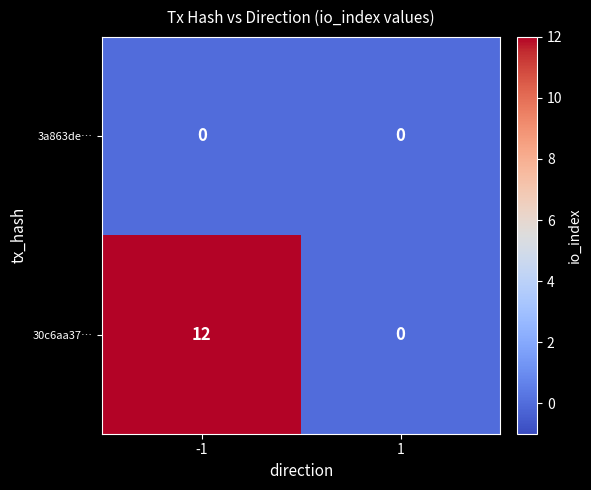

List the series in order of their overall mean, lowest first.

3a863de…, 30c6aa37…